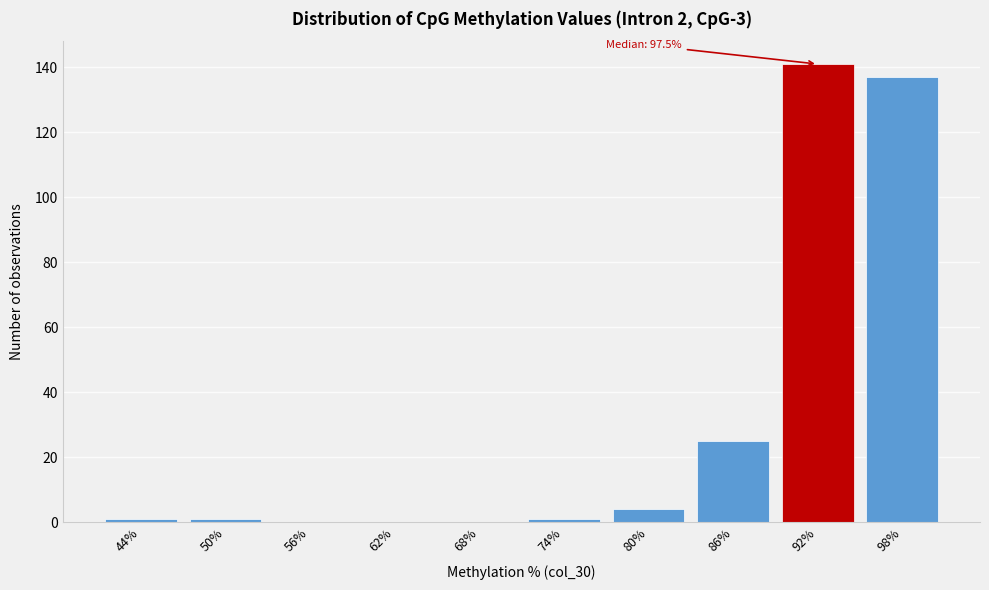

Reading right to left, extract all data points from this chart.

98%=137	92%=141	86%=25	80%=4	74%=1	68%=0	62%=0	56%=0	50%=1	44%=1